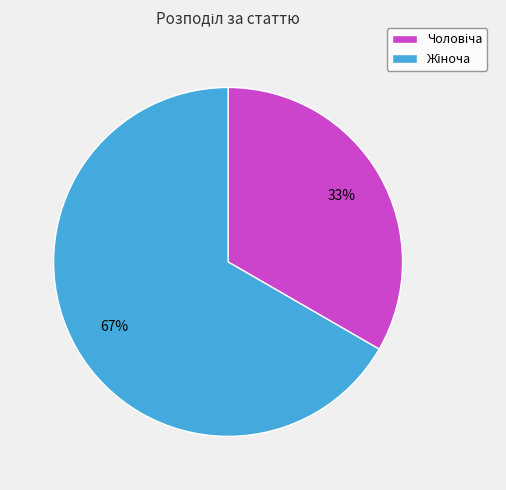

How many slices are in this pie chart?

2